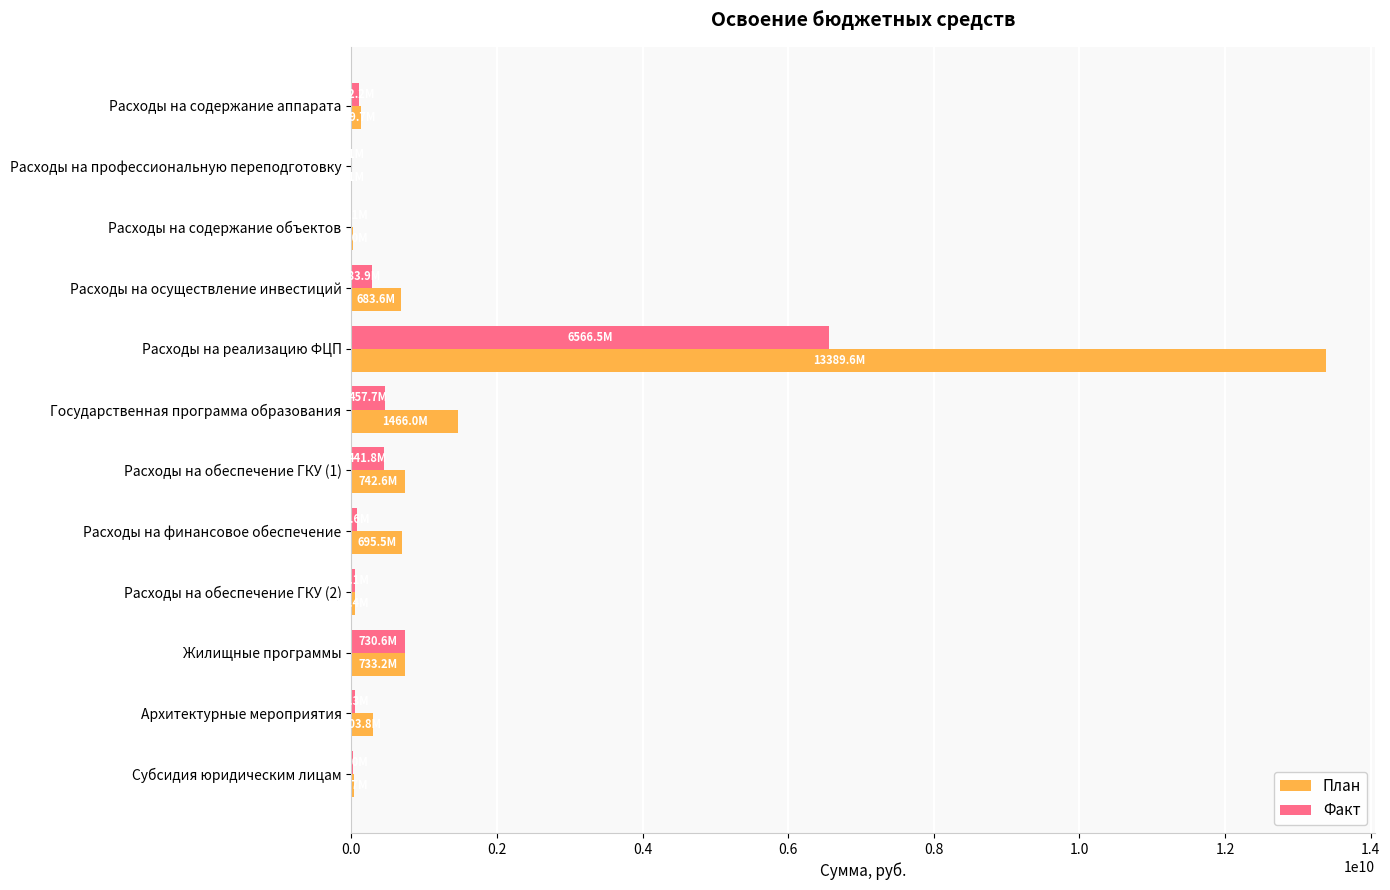

What is the maximum value shown in the chart?

13389550326.3